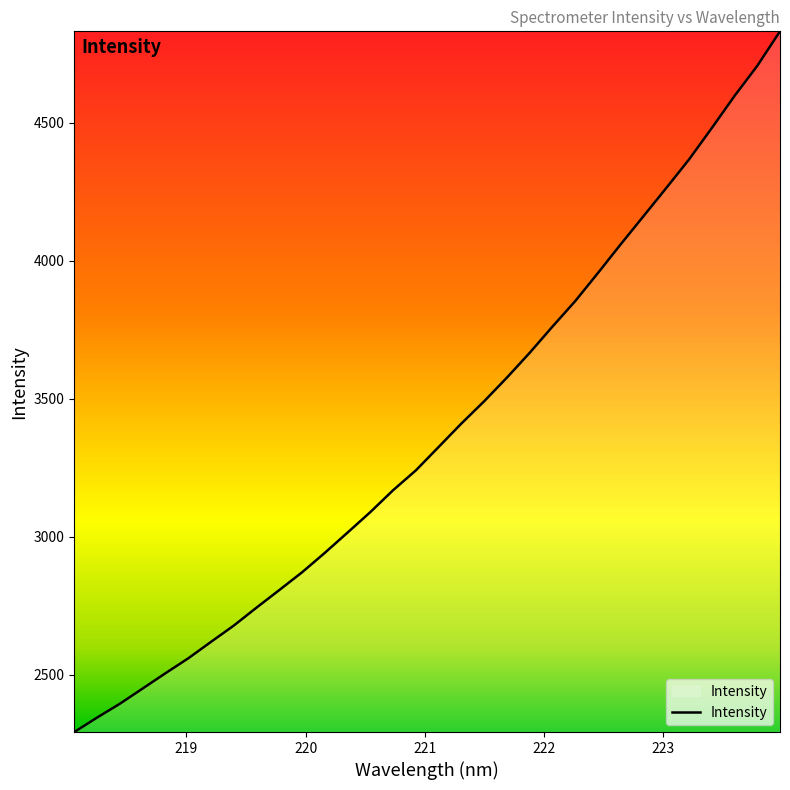

What is the difference between the maximum and minimum values?

2540.5